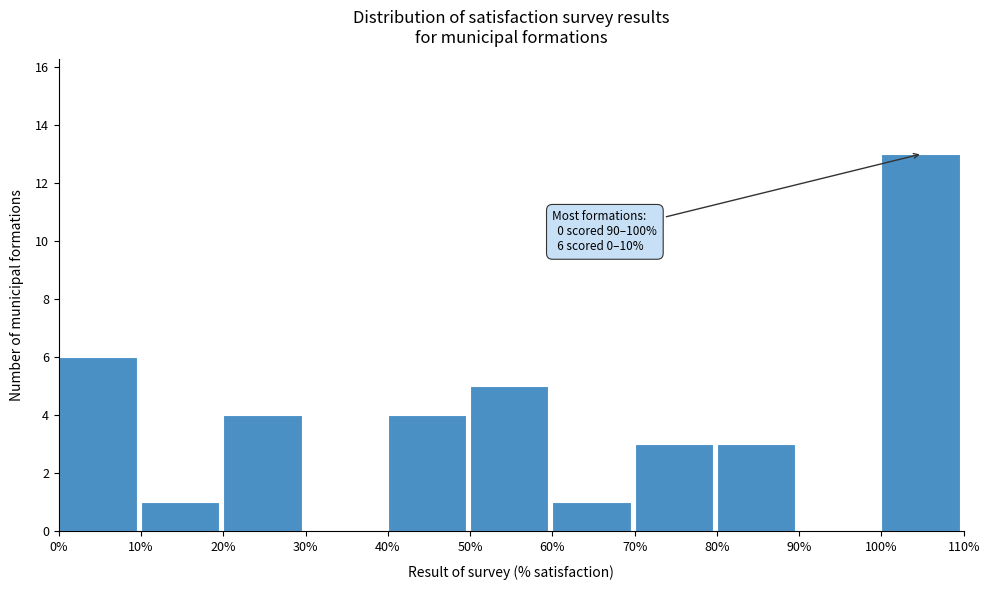

Over which range of the x-axis is the bar tallest?

100% to 110%